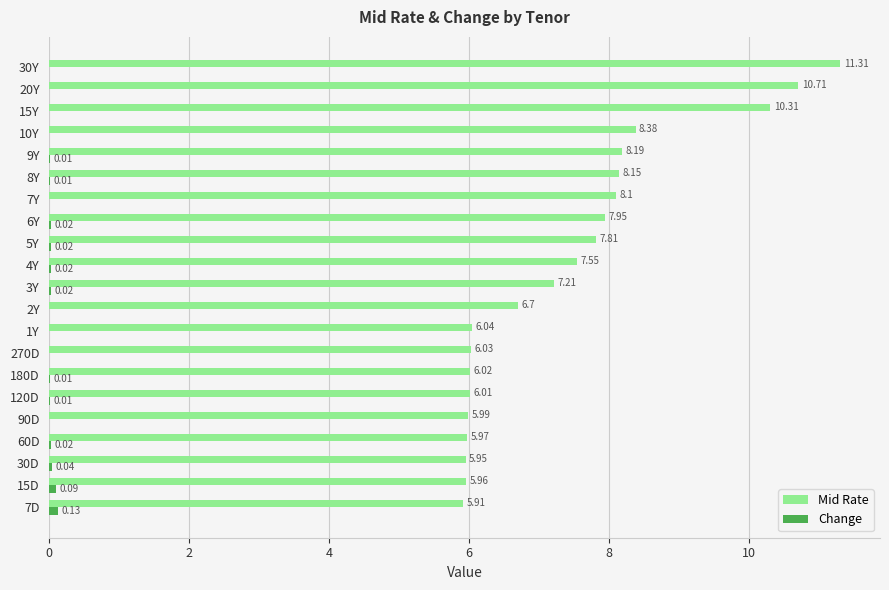

Which series changed the most between 1Y and 8Y?

Mid Rate